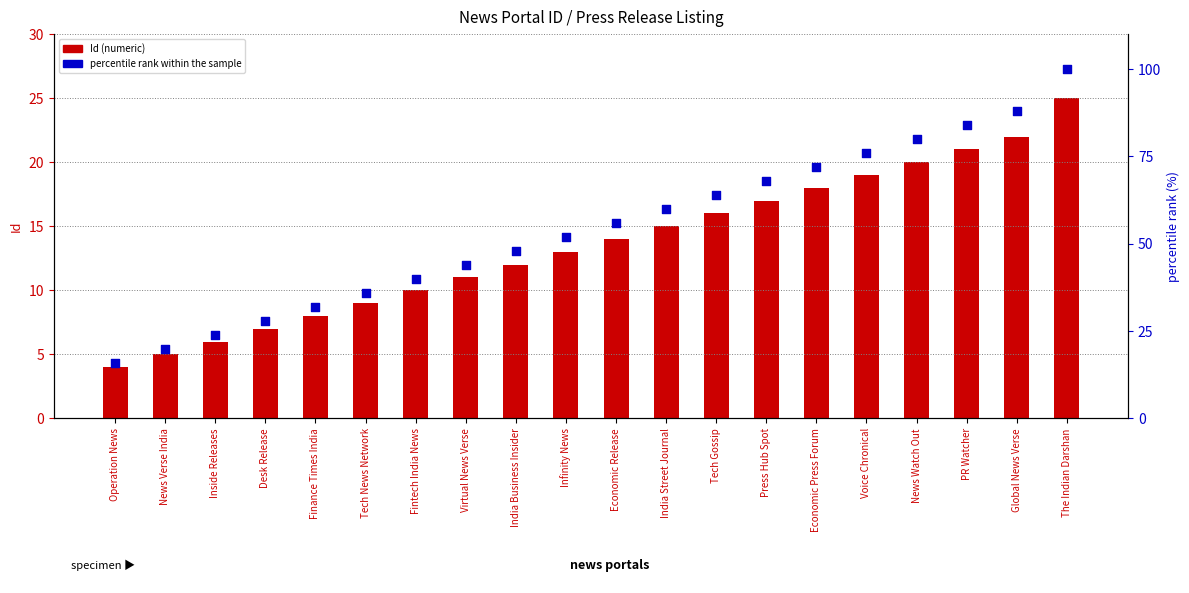

What is the total value across all series at Global News Verse?

110